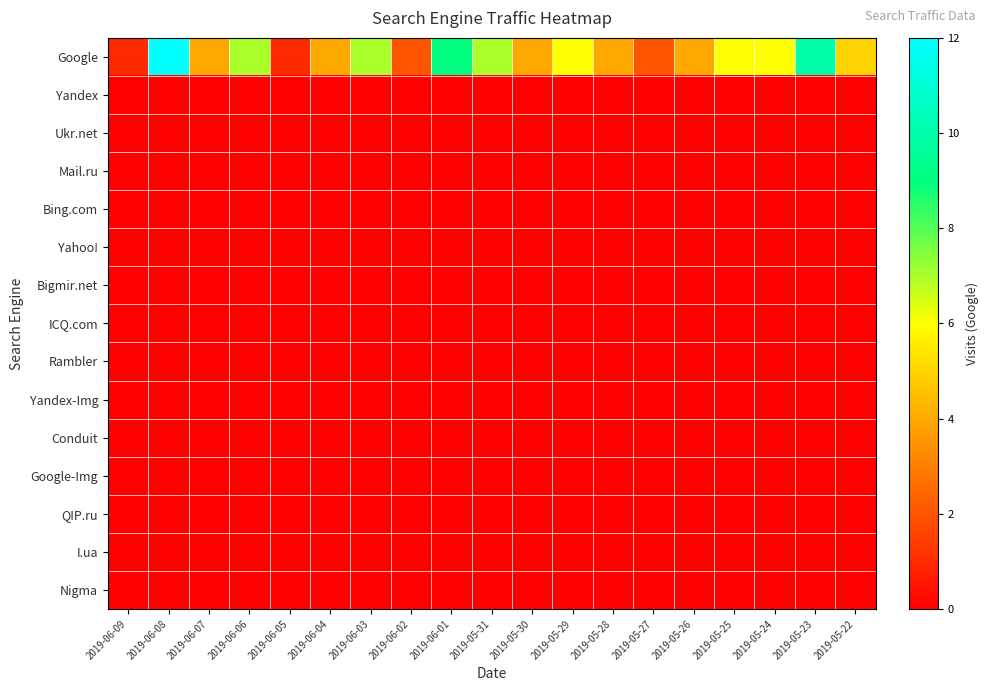

List the series in order of their peak value, highest first.

Google, Yandex, Ukr.net, Mail.ru, Bing.com, Yahoo!, Bigmir.net, ICQ.com, Rambler, Yandex-Img, Conduit, Google-Img, QIP.ru, I.ua, Nigma